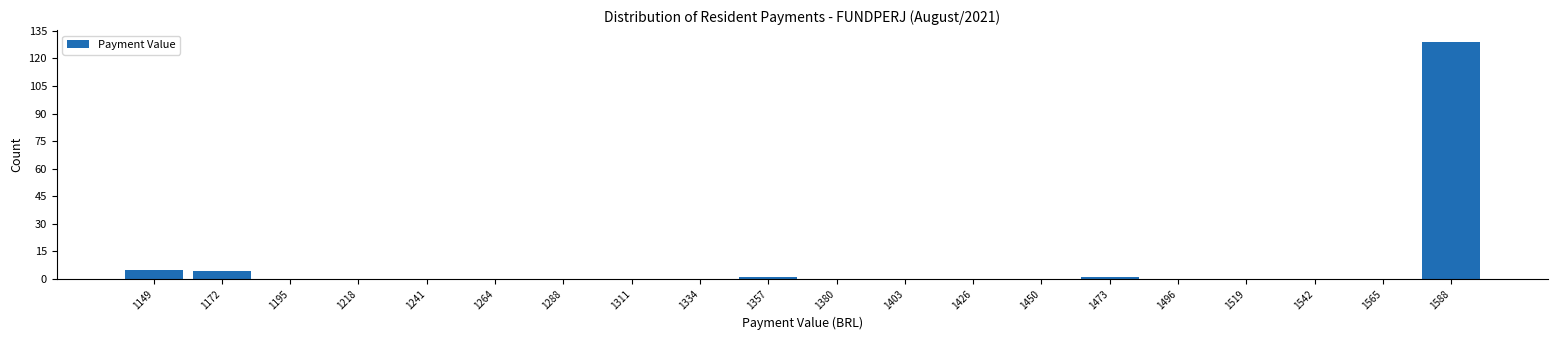

Reading left to right, transcribe this chart: for each bar, give the range it covers on the x-axis and its height. Neither the bar edges nor the heights are printed on the chart, so give them approximately, as read against the axes.

1135 to 1160: 6
1160 to 1185: 4
1185 to 1205: 0
1205 to 1230: 0
1230 to 1255: 0
1255 to 1275: 0
1275 to 1300: 0
1300 to 1320: 0
1320 to 1345: 0
1345 to 1370: under 2
1370 to 1390: 0
1390 to 1415: 0
1415 to 1440: 0
1440 to 1460: 0
1460 to 1485: under 2
1485 to 1505: 0
1505 to 1530: 0
1530 to 1555: 0
1555 to 1575: 0
1575 to 1600: 130